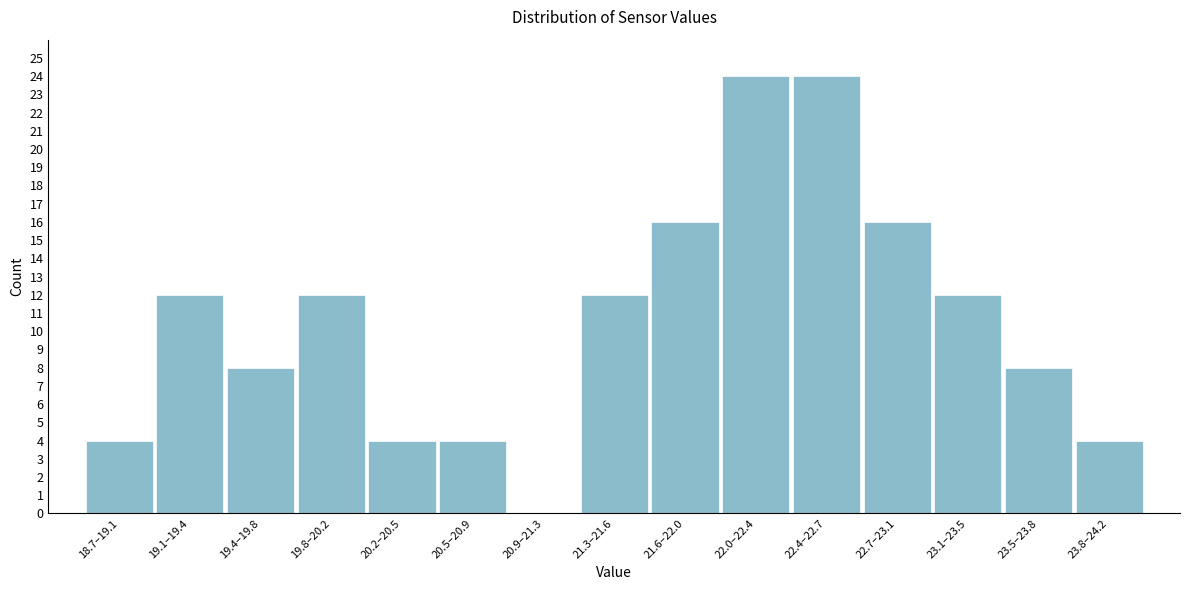

Reading left to right, list all the values displayed in this chart.

18.7–19.1=4	19.1–19.4=12	19.4–19.8=8	19.8–20.2=12	20.2–20.5=4	20.5–20.9=4	20.9–21.3=0	21.3–21.6=12	21.6–22.0=16	22.0–22.4=24	22.4–22.7=24	22.7–23.1=16	23.1–23.5=12	23.5–23.8=8	23.8–24.2=4